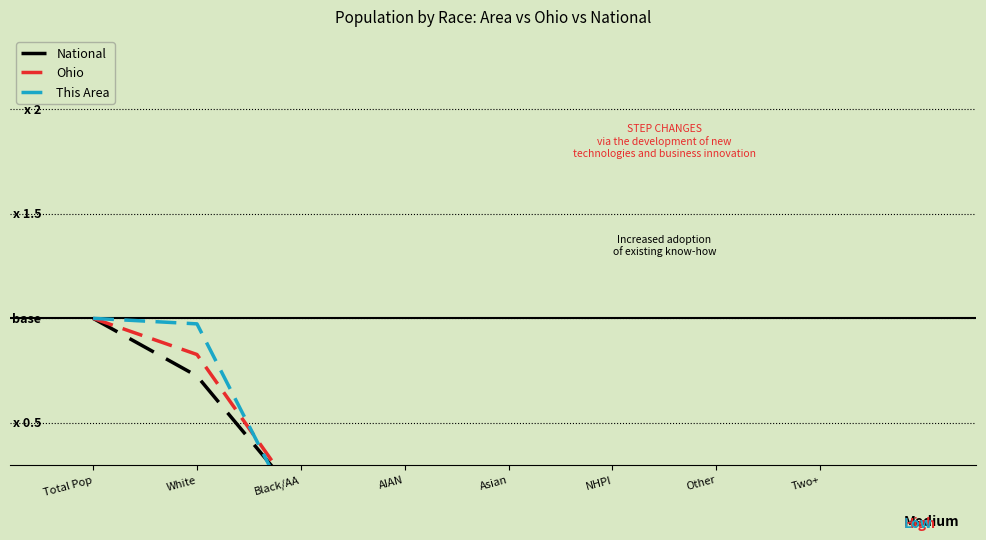

What position from the right is Black/AA?

6